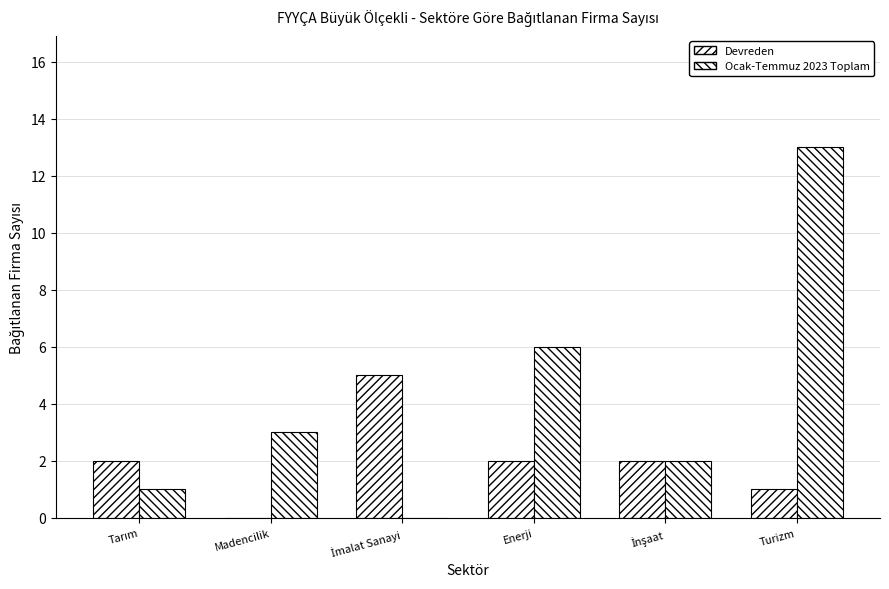

How many distinct data groups are displayed?

2